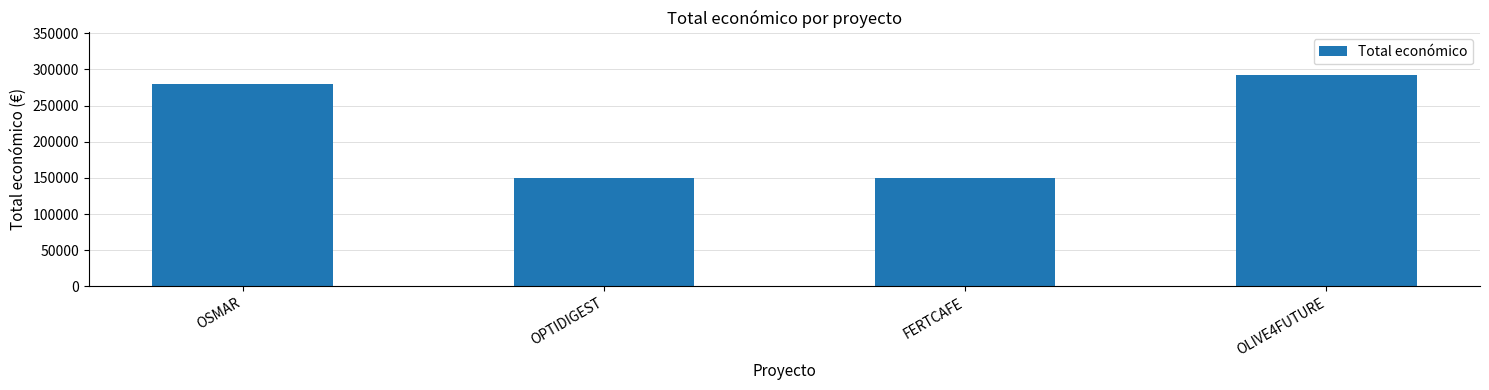

What is the smallest value displayed?

150000